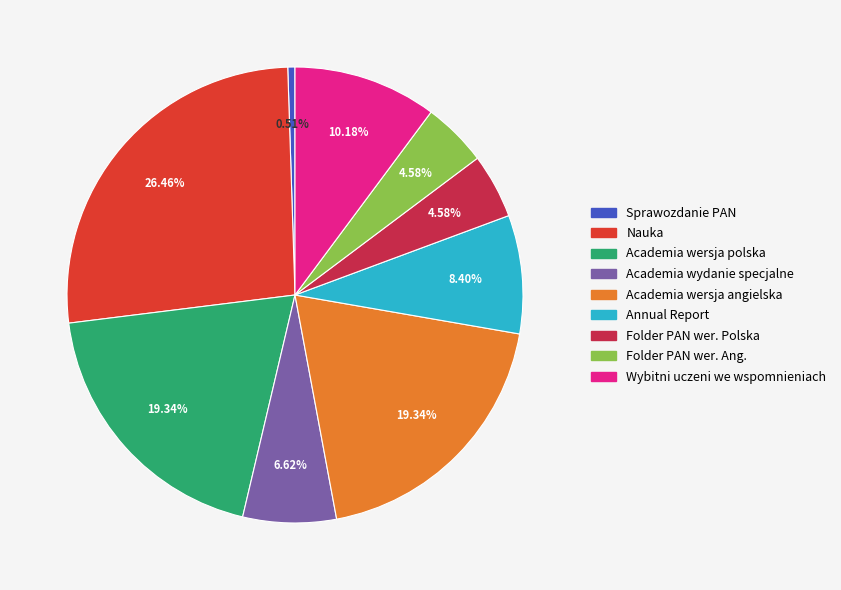

Is there any slice that represents more than half of the pie?

No